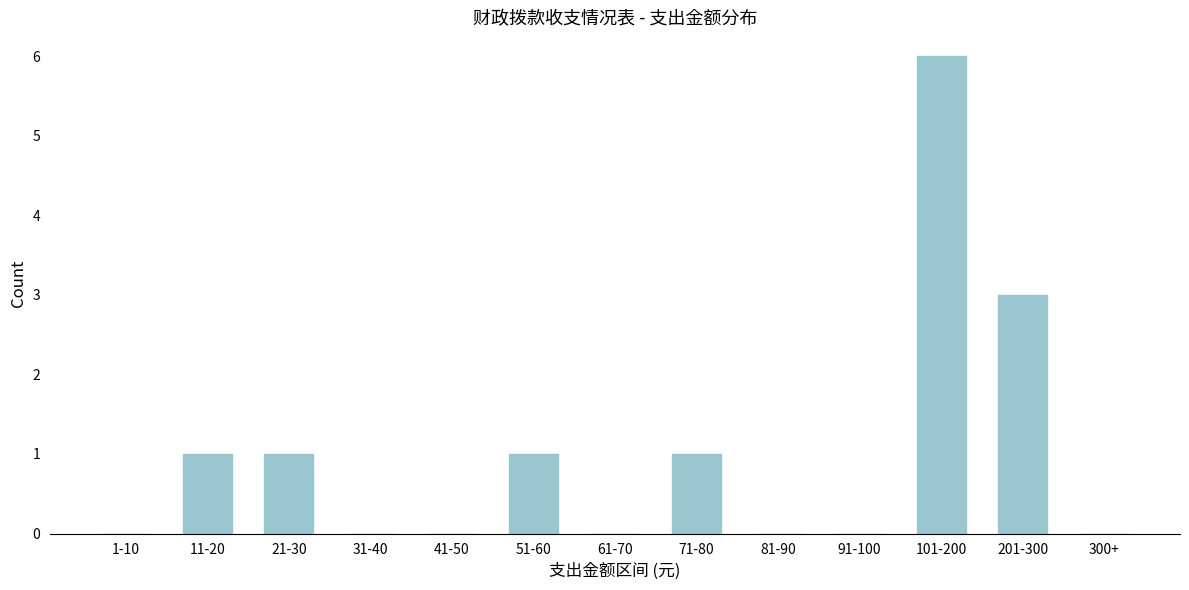

Reading left to right, extract all data points from this chart.

1-10=0	11-20=1	21-30=1	31-40=0	41-50=0	51-60=1	61-70=0	71-80=1	81-90=0	91-100=0	101-200=6	201-300=3	300+=0